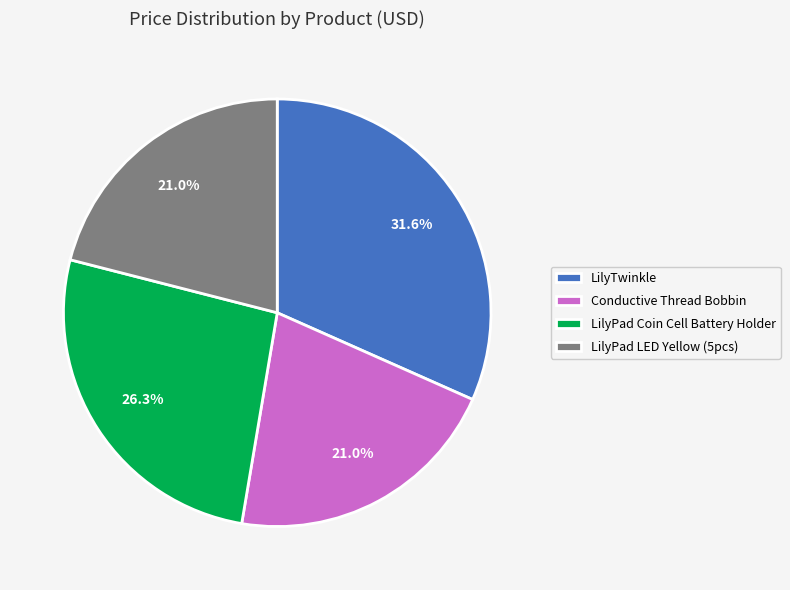

How much of the chart is everything except LilyPad LED Yellow (5pcs)?

79.0%